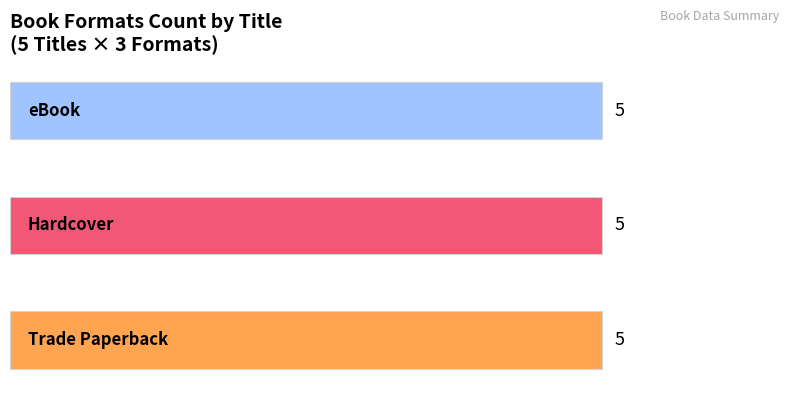

At Saving Kabul Corner, list the series in order from smallest to largest.

Trade Paperback, Hardcover, eBook